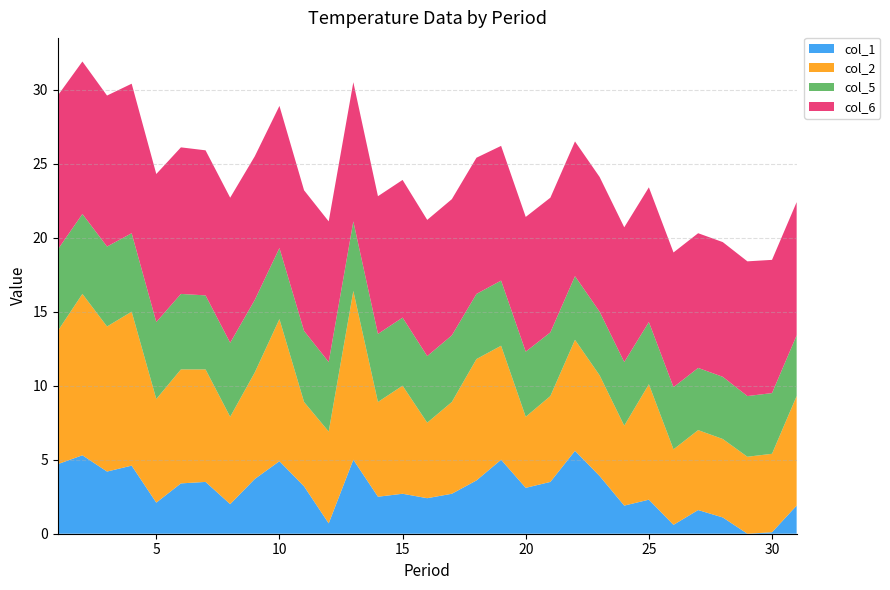

Reading left to right, list all the values displayed in this chart.

col_1: 1=4.7	2=5.3	3=4.2	4=4.6	5=2.1	6=3.4	7=3.5	8=2.0	9=3.7	10=4.9	11=3.2	12=0.7	13=5.0	14=2.5	15=2.7	16=2.4	17=2.7	18=3.6	19=5.0	20=3.1	21=3.5	22=5.6	23=3.9	24=1.9	25=2.3	26=0.6	27=1.6	28=1.1	29=0.0	30=0.1	31=1.9
col_2: 1=9.0	2=10.9	3=9.8	4=10.4	5=7.0	6=7.7	7=7.6	8=5.9	9=7.2	10=9.6	11=5.7	12=6.2	13=11.4	14=6.4	15=7.3	16=5.1	17=6.2	18=8.2	19=7.7	20=4.8	21=5.8	22=7.5	23=6.8	24=5.4	25=7.8	26=5.1	27=5.4	28=5.3	29=5.2	30=5.3	31=7.4
col_5: 1=5.5	2=5.4	3=5.4	4=5.3	5=5.2	6=5.1	7=5.0	8=5.0	9=4.9	10=4.8	11=4.8	12=4.7	13=4.7	14=4.6	15=4.6	16=4.5	17=4.5	18=4.4	19=4.4	20=4.4	21=4.3	22=4.3	23=4.3	24=4.3	25=4.2	26=4.2	27=4.2	28=4.2	29=4.1	30=4.1	31=4.1
col_6: 1=10.4	2=10.3	3=10.2	4=10.1	5=10.0	6=9.9	7=9.8	8=9.8	9=9.7	10=9.6	11=9.5	12=9.5	13=9.4	14=9.3	15=9.3	16=9.2	17=9.2	18=9.2	19=9.1	20=9.1	21=9.1	22=9.1	23=9.1	24=9.1	25=9.1	26=9.1	27=9.1	28=9.1	29=9.1	30=9.0	31=9.0